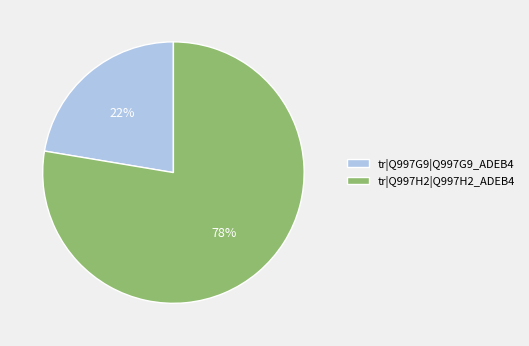

True or false: tr|Q997G9|Q997G9_ADEB4 accounts for 22% of the total.

True